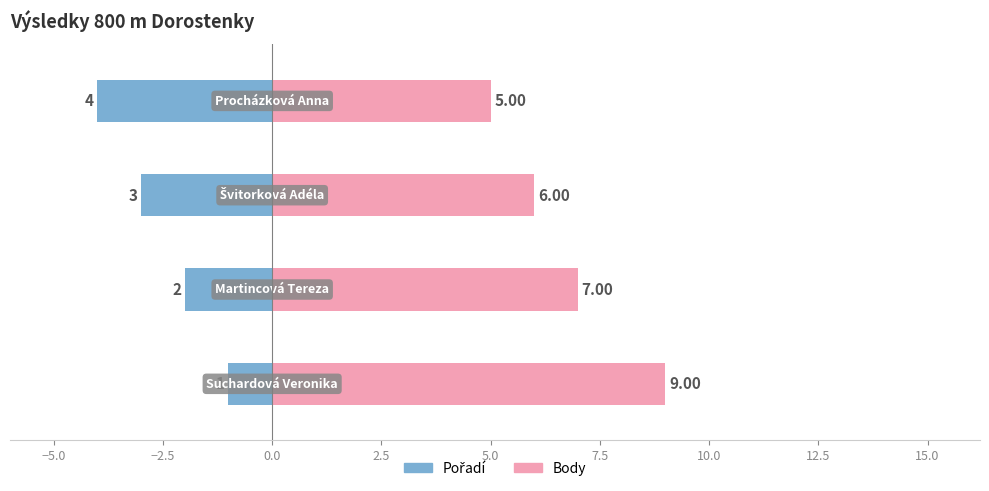

What position from the right is −7.5?

4